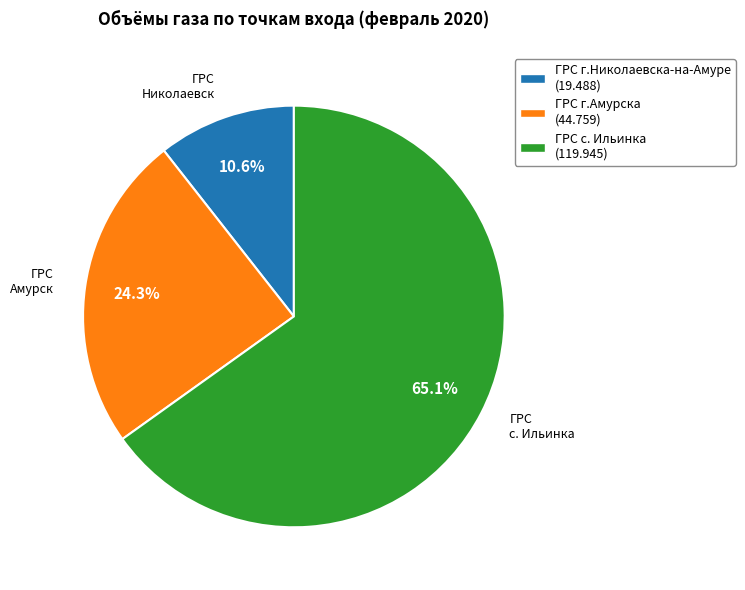

Is there any slice that represents more than half of the pie?

Yes